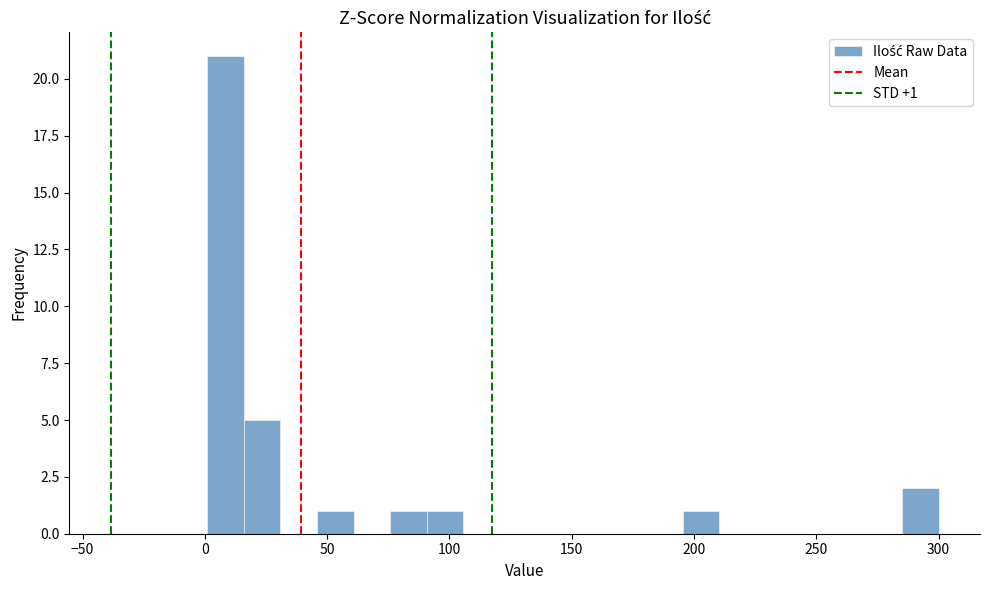

Read against the x-axis, roughly where is the centre of the tallest bar?

10